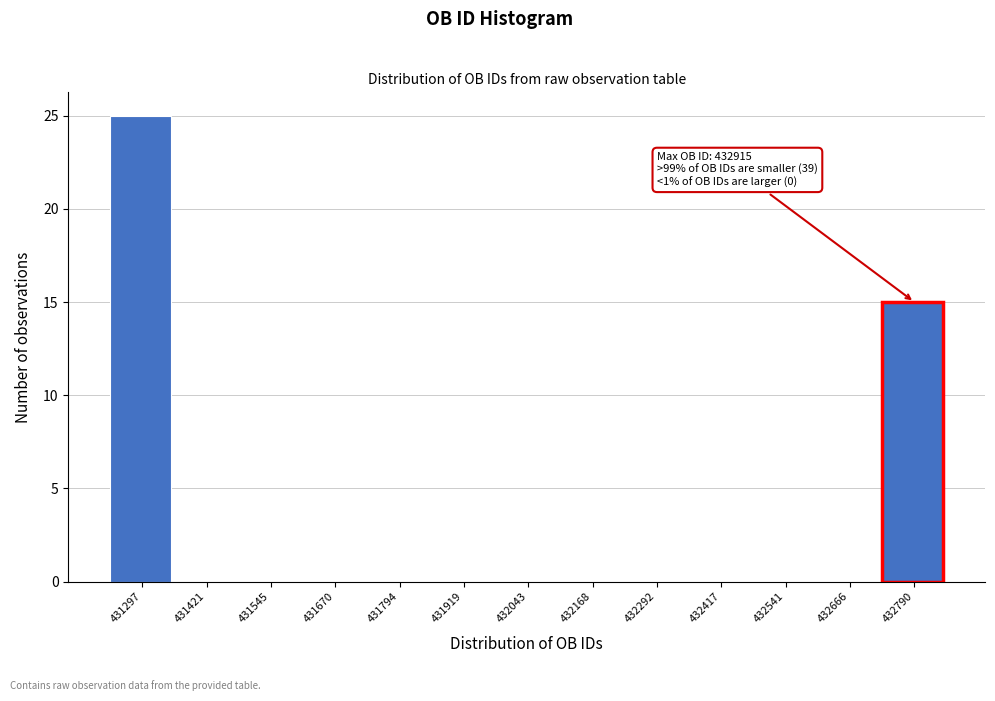

Reading left to right, what are all the values shown in this chart?

431297=25	431421=0	431545=0	431670=0	431794=0	431919=0	432043=0	432168=0	432292=0	432417=0	432541=0	432666=0	432790=15